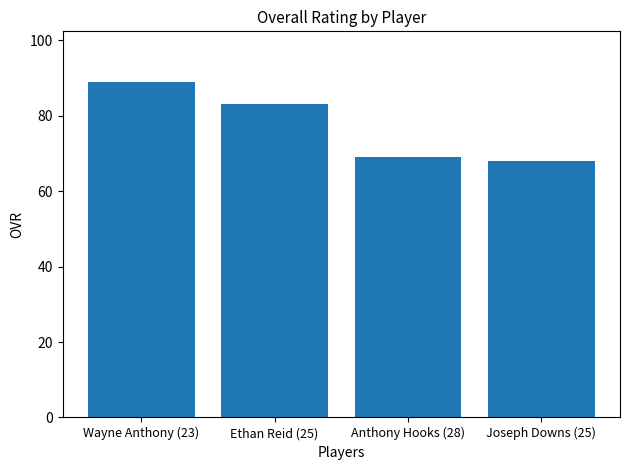

Is it true that the value at Ethan Reid (25) is 128?

False